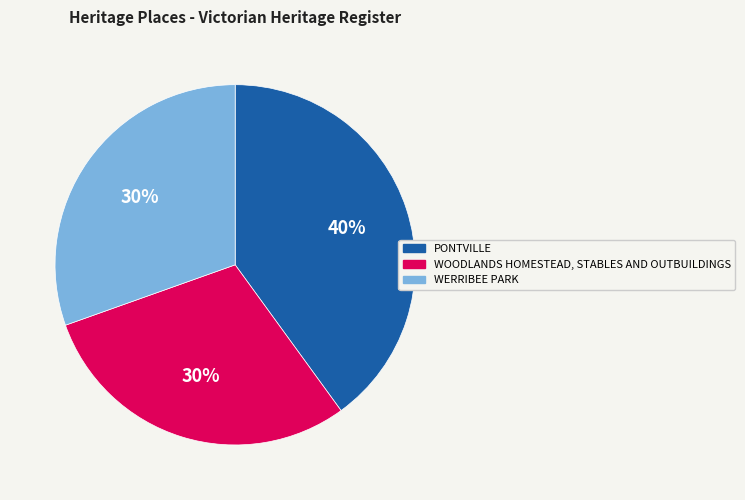

Do WERRIBEE PARK and WOODLANDS HOMESTEAD, STABLES AND OUTBUILDINGS together represent more than half of the pie?

Yes